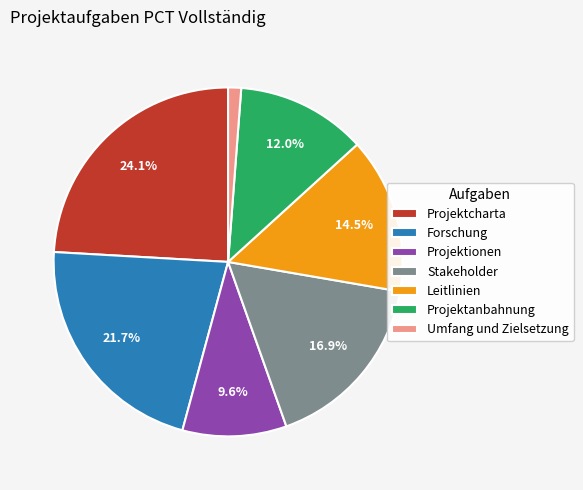

Which has a higher value, Projektanbahnung or Umfang und Zielsetzung?

Projektanbahnung